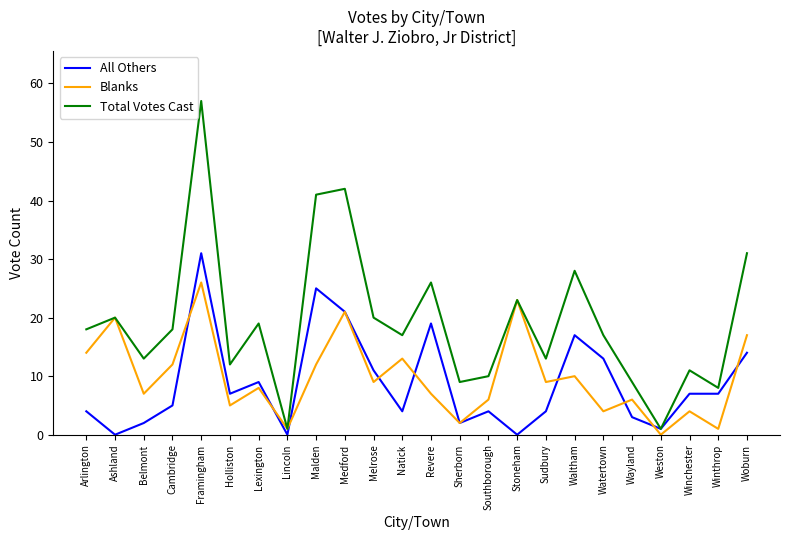

In Blanks, how many points are higher than both neighbors (excluding endpoints)?

9